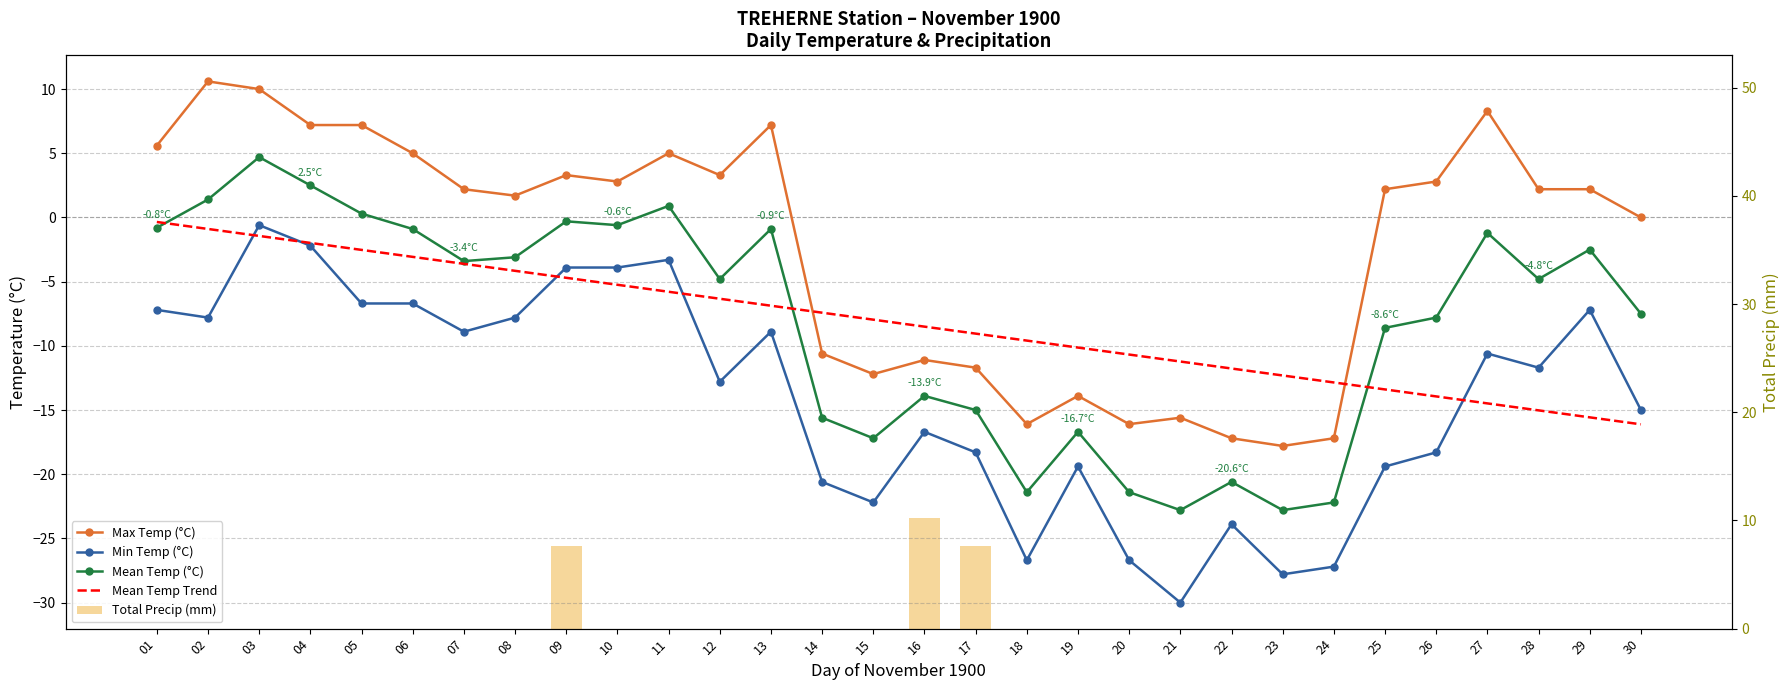

Which label corresponds to the smallest value in the chart?

21